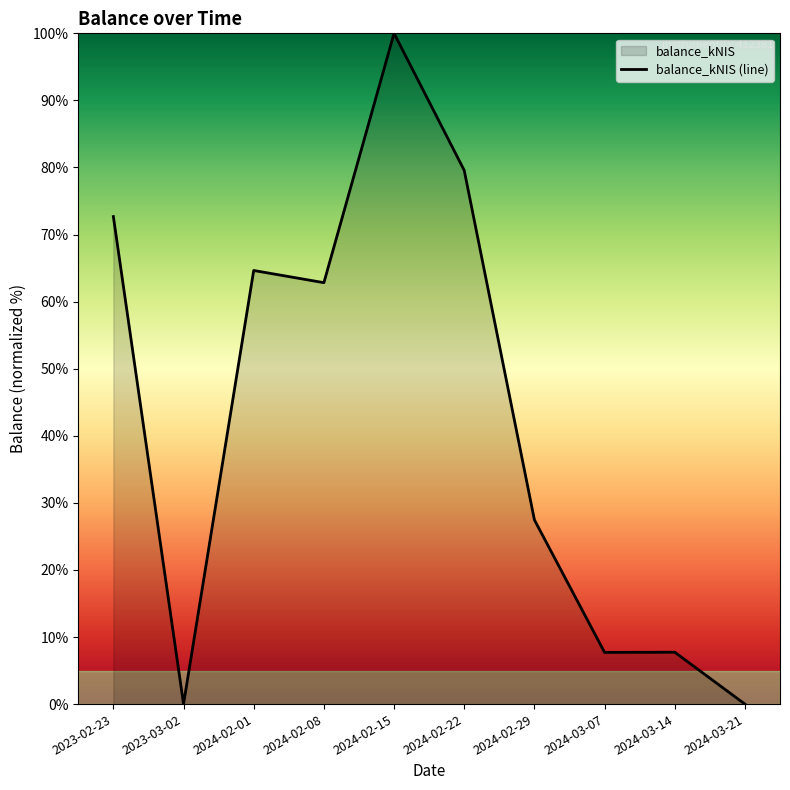

At which label does the data first exceed 62?

2023-02-23